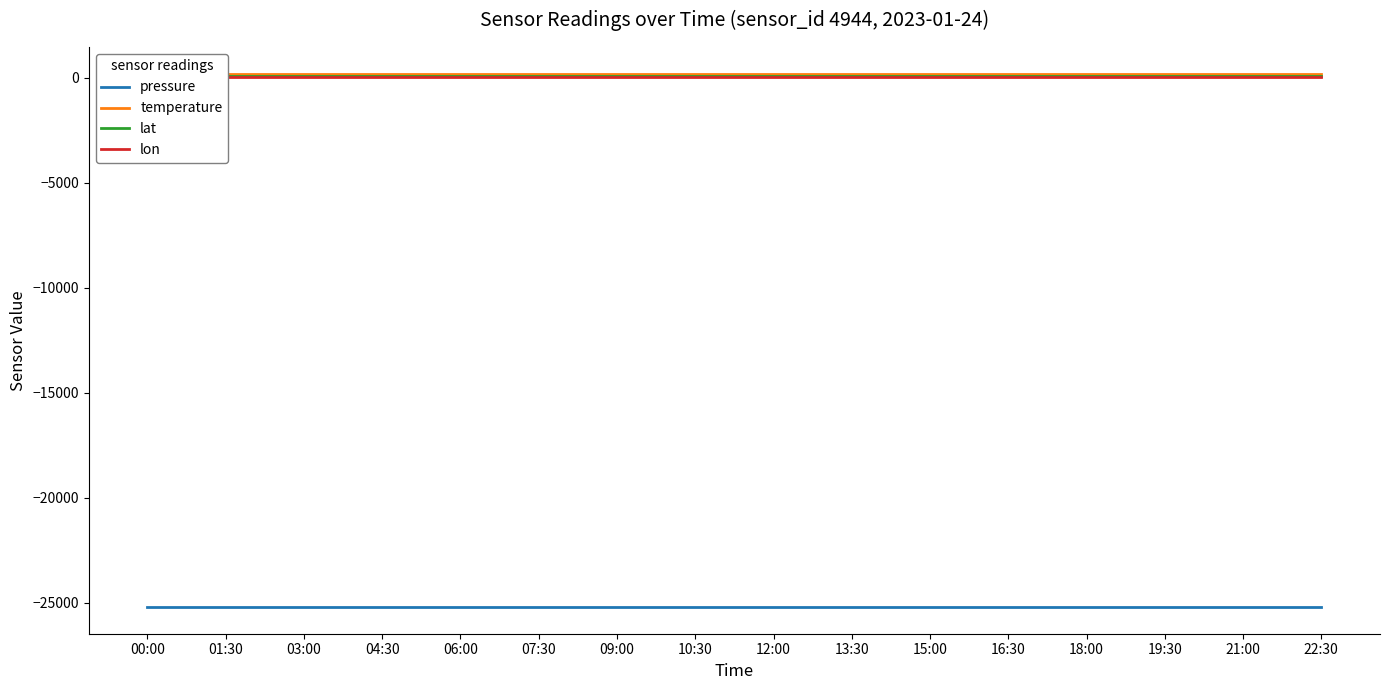

Reading right to left, extract all data points from this chart.

pressure: -25198.2	-25198.2	-25198.2	-25198.2	-25198.2	-25198.2	-25198.2	-25198.2	-25198.2	-25198.2	-25198.2	-25198.2	-25198.2	-25198.2	-25198.2	-25198.2
temperature: 185.4	185.4	185.4	185.4	185.4	185.4	185.4	185.4	185.4	185.4	185.4	185.4	185.4	185.4	185.4	185.4
lat: 52.2	52.2	52.2	52.2	52.2	52.2	52.2	52.2	52.2	52.2	52.2	52.2	52.2	52.2	52.2	52.2
lon: 11.0	11.0	11.0	11.0	11.0	11.0	11.0	11.0	11.0	11.0	11.0	11.0	11.0	11.0	11.0	11.0